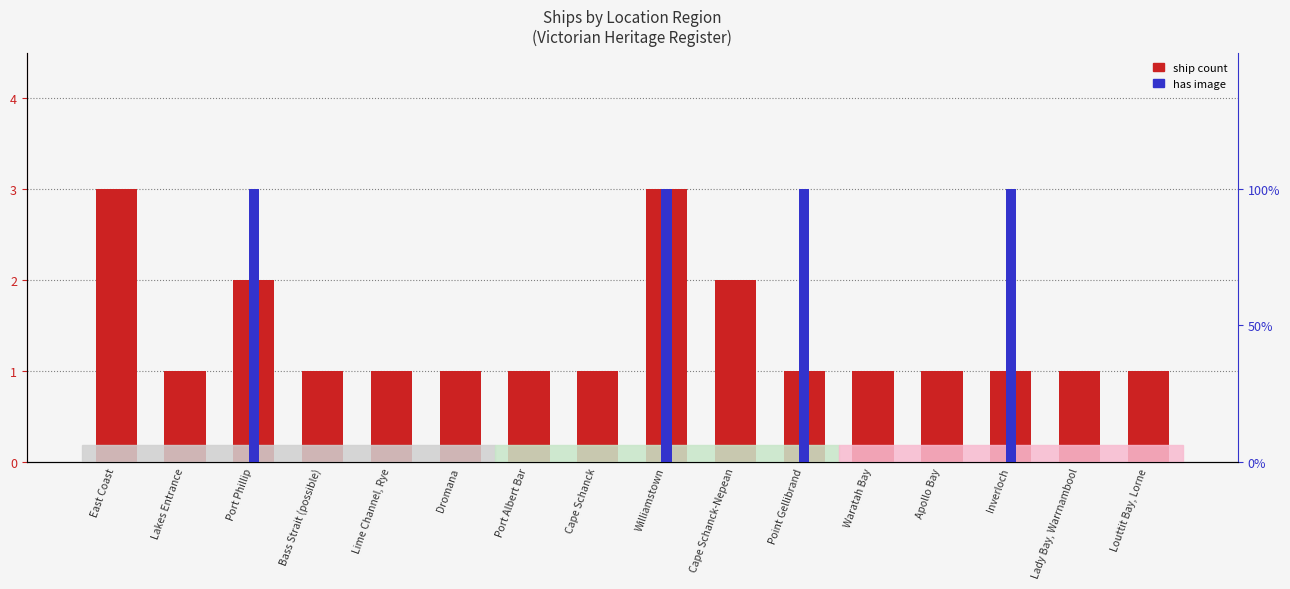

Reading left to right, what are all the values shown in this chart?

ship count: East Coast=3	Lakes Entrance=1	Port Phillip=2	Bass Strait (possible)=1	Lime Channel, Rye=1	Dromana=1	Port Albert Bar=1	Cape Schanck=1	Williamstown=3	Cape Schanck-Nepean=2	Point Gellibrand=1	Waratah Bay=1	Apollo Bay=1	Inverloch=1	Lady Bay, Warrnambool=1	Louttit Bay, Lorne=1
has image: East Coast=0	Lakes Entrance=0	Port Phillip=1	Bass Strait (possible)=0	Lime Channel, Rye=0	Dromana=0	Port Albert Bar=0	Cape Schanck=0	Williamstown=1	Cape Schanck-Nepean=0	Point Gellibrand=1	Waratah Bay=0	Apollo Bay=0	Inverloch=1	Lady Bay, Warrnambool=0	Louttit Bay, Lorne=0